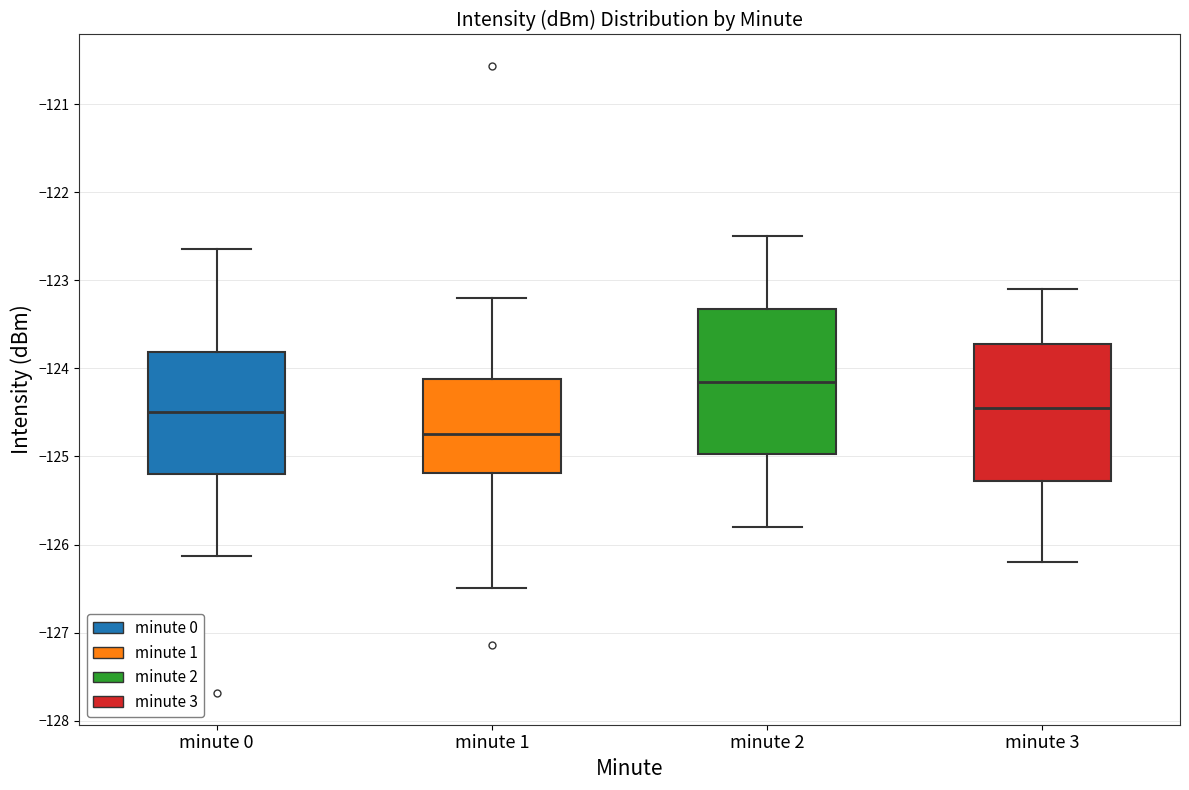

Where is the lower edge of the box for minute 1 on the y-axis? The values are not printed on the chart, so give them approximately, as read against the axis.

-125.2